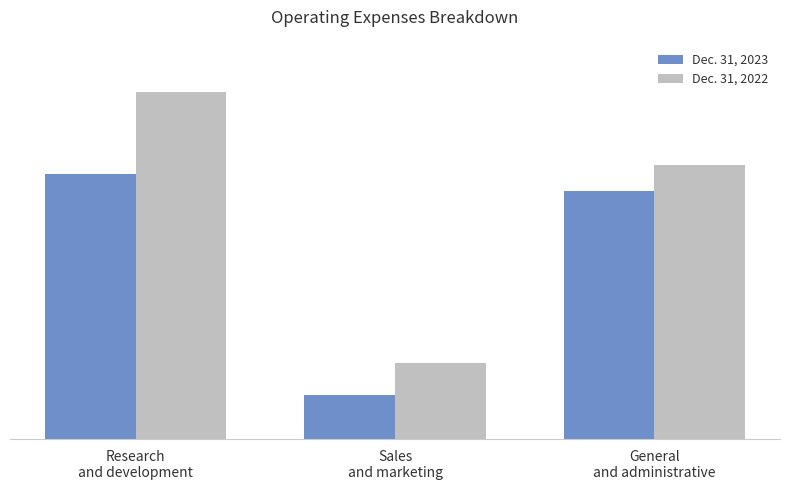

Reading left to right, list all the values displayed in this chart.

Dec. 31, 2023: Research
and development=5003695	Sales
and marketing=820554	General
and administrative=4696486
Dec. 31, 2022: Research
and development=6554194	Sales
and marketing=1429150	General
and administrative=5174215